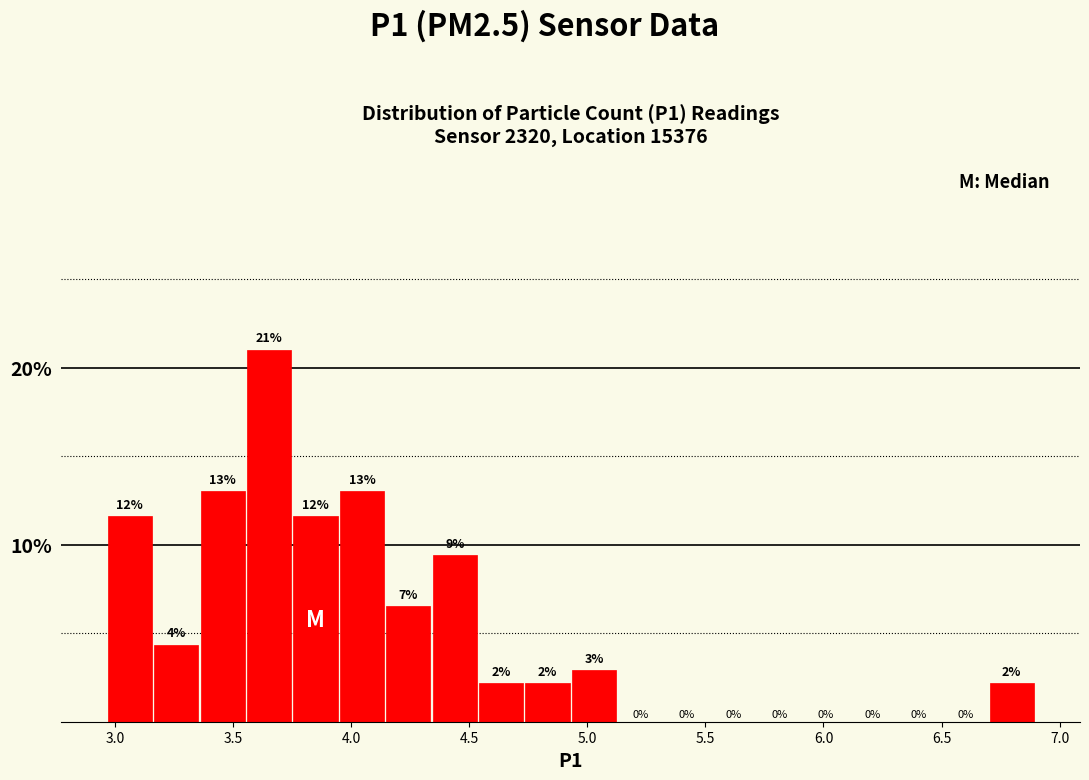

Read against the x-axis, roughly where is the centre of the tallest bar?

3.65